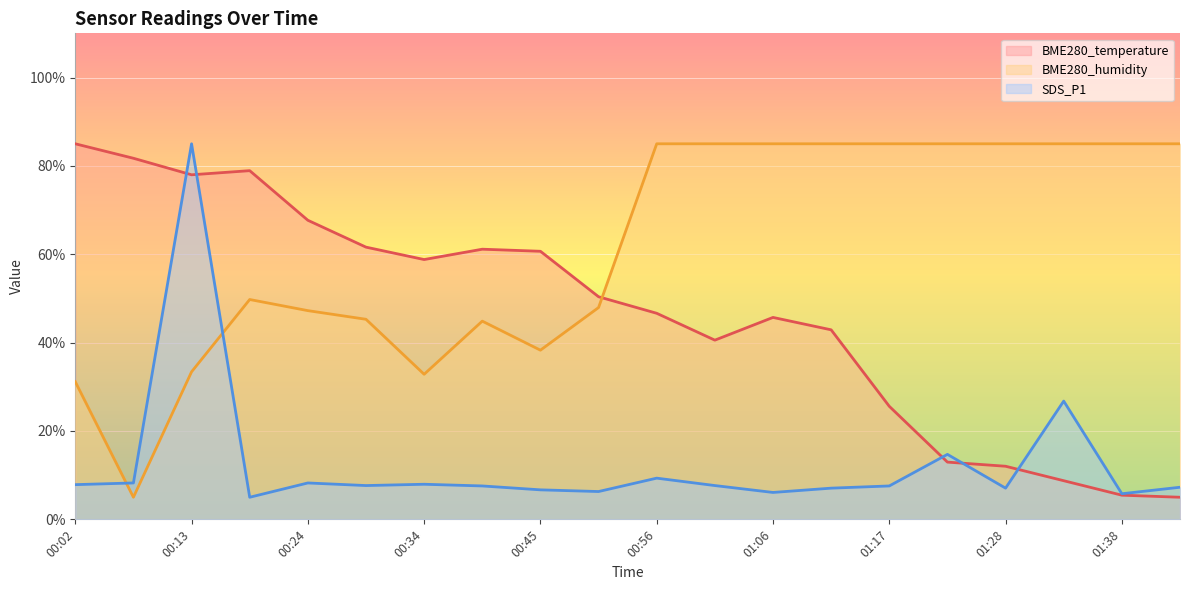

What is the difference between the maximum and minimum values in the BME280_humidity series?

80.0